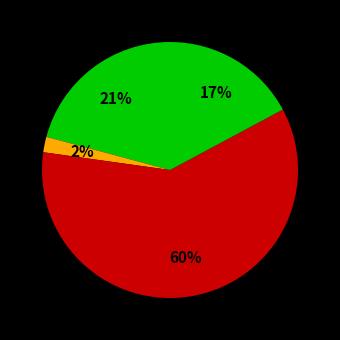

How many segments does this pie chart have?

4